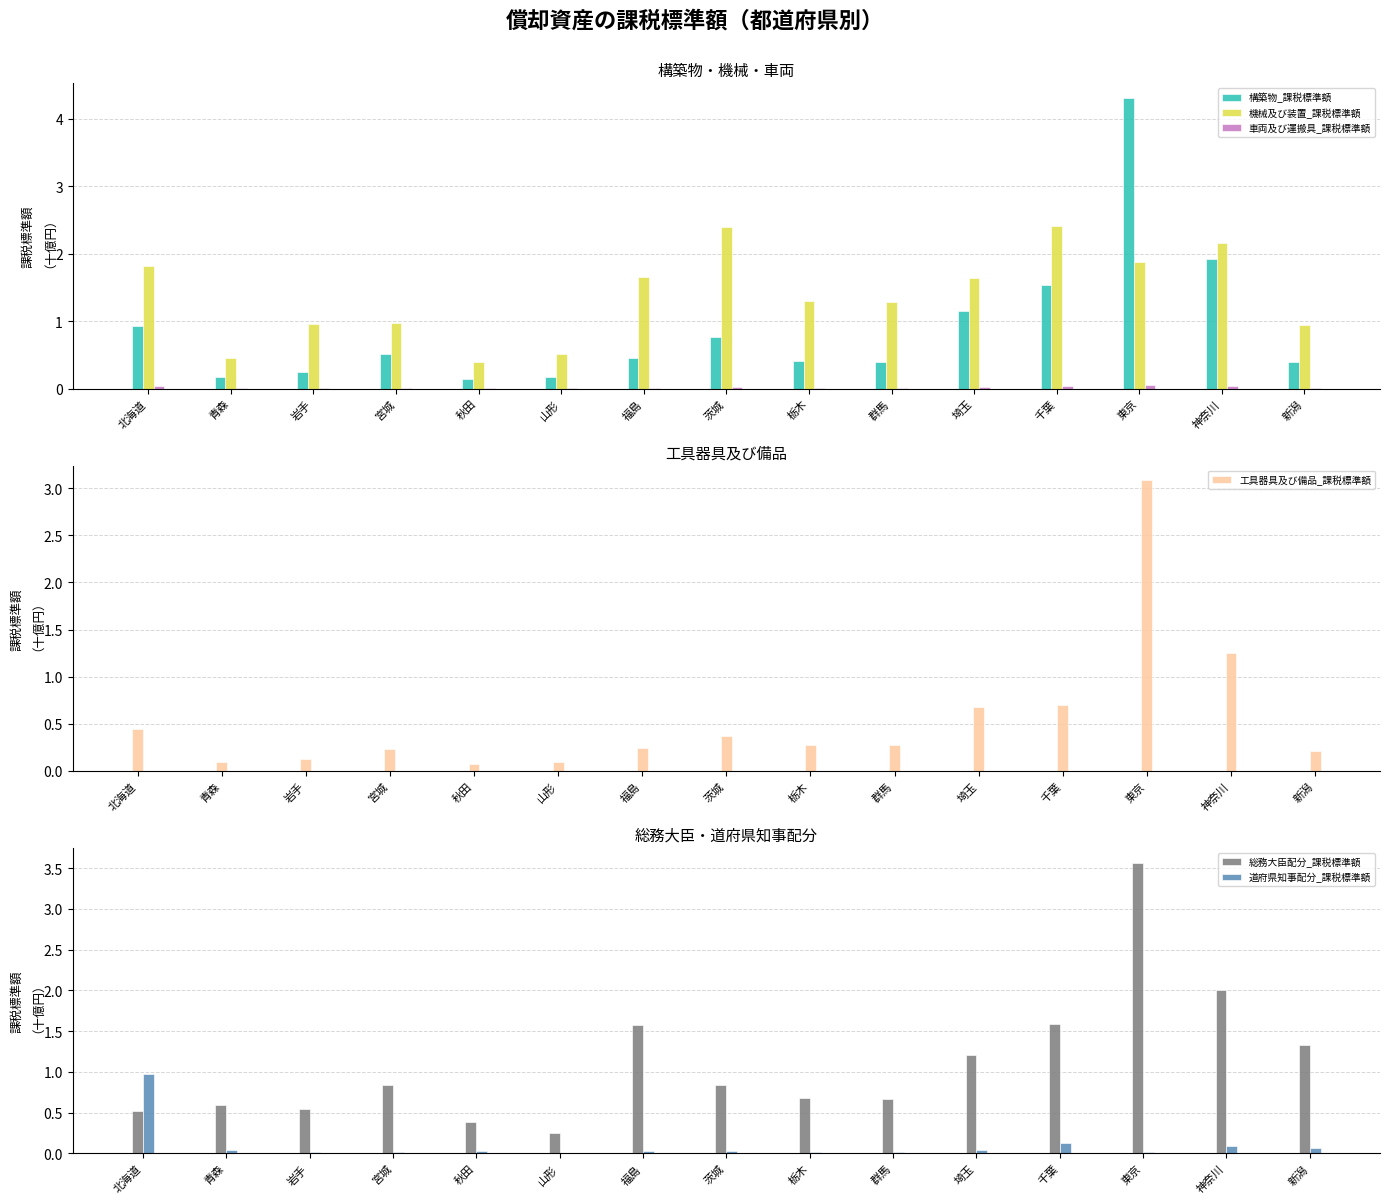

What is the approximate value of 工具器具及び備品_課税標準額 at 青森?

0.1